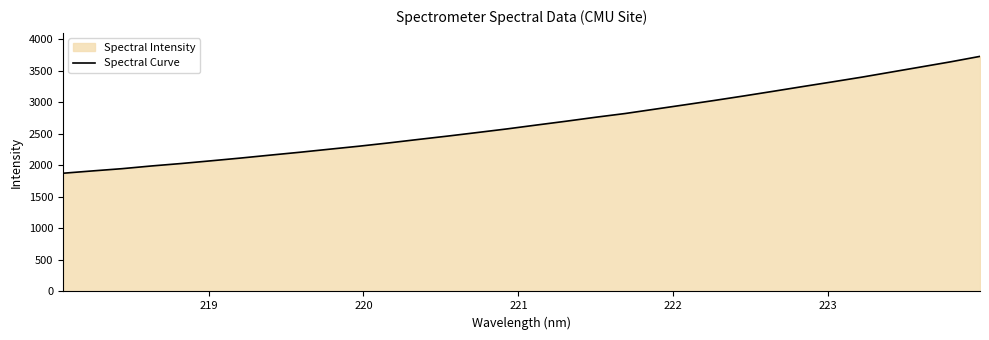

What is the difference between the maximum and minimum values?

1854.7